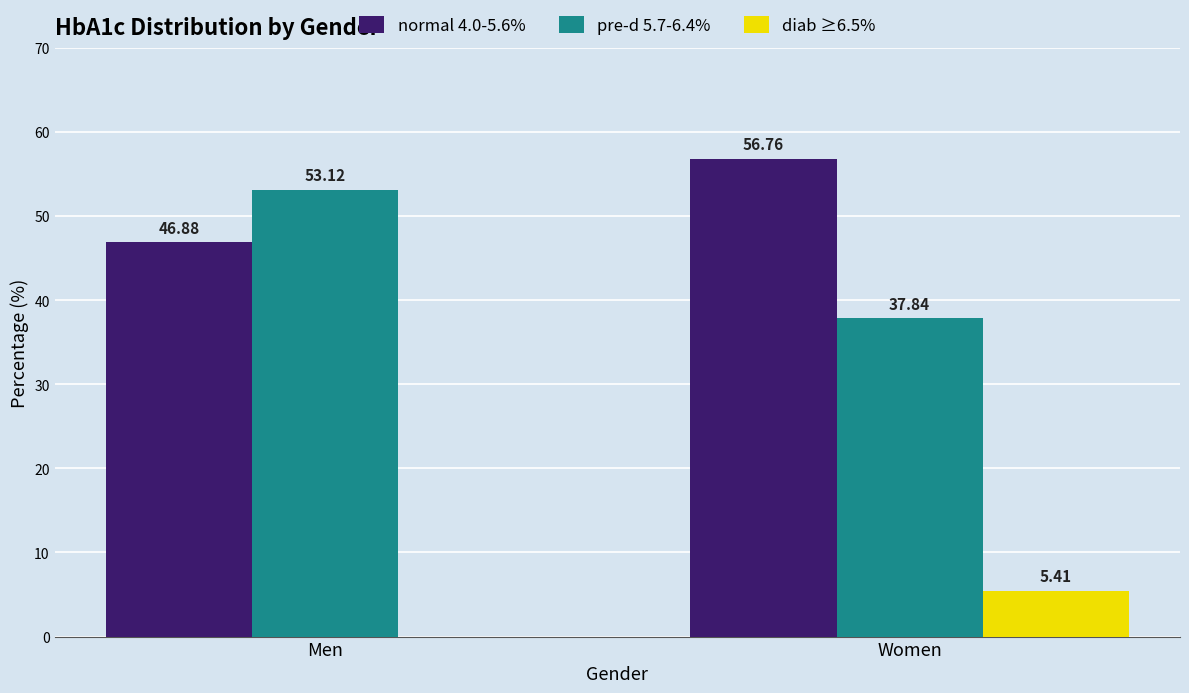

Between Men and Women, which series saw the biggest shift?

pre-d 5.7-6.4%